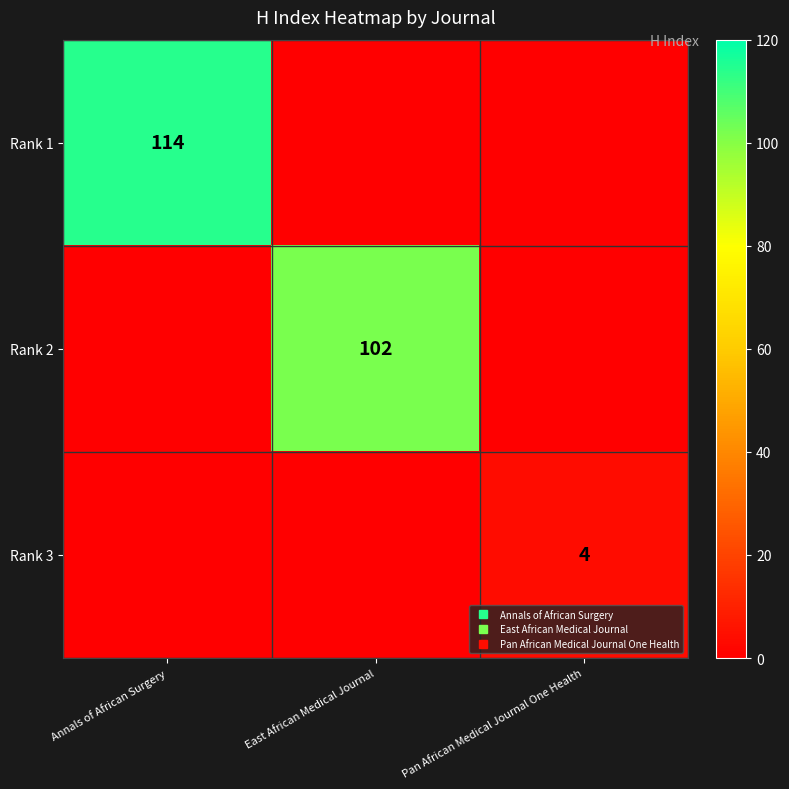

What is the total value across all series at Annals of African Surgery?

114